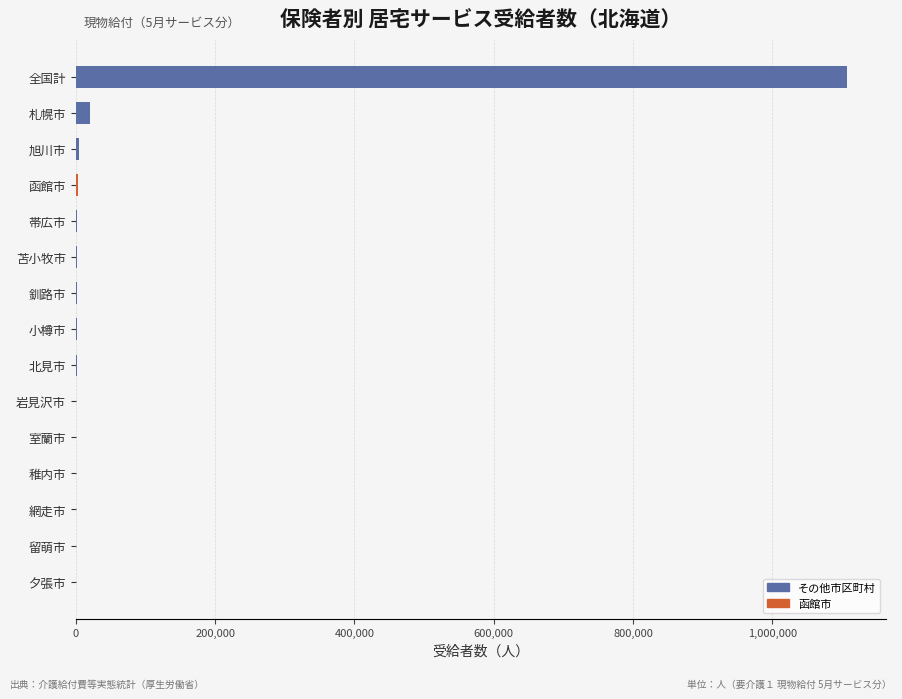

The chart shows a value of 642293 at 全国計. True or false?

False